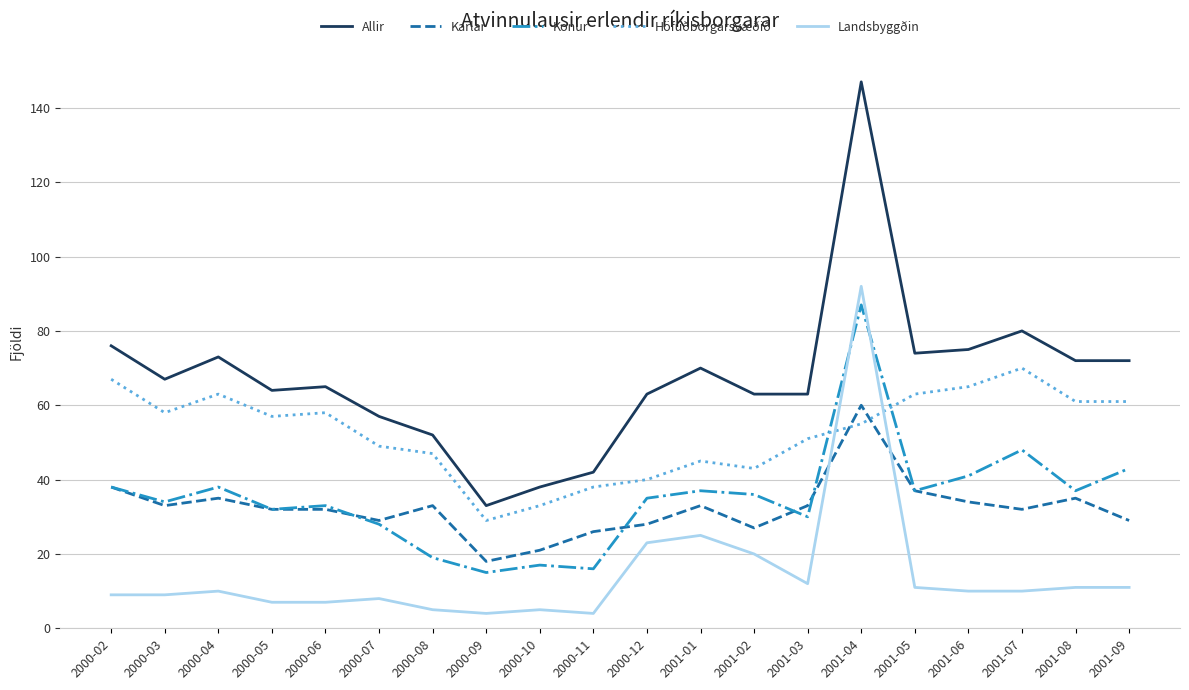

At which category does Höfuðborgarsvæðið reach its first local peak?

2000-04